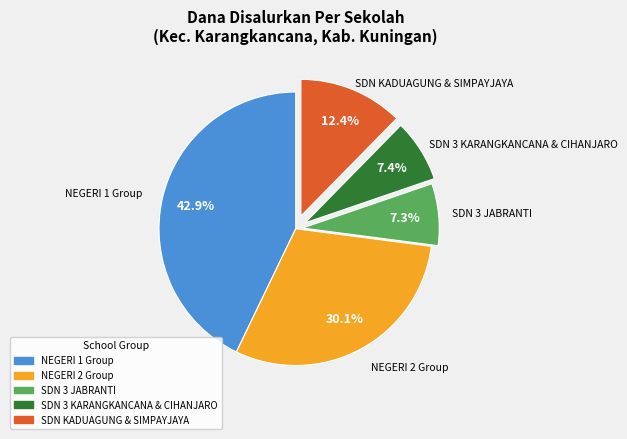

Is there a majority slice in this chart?

No